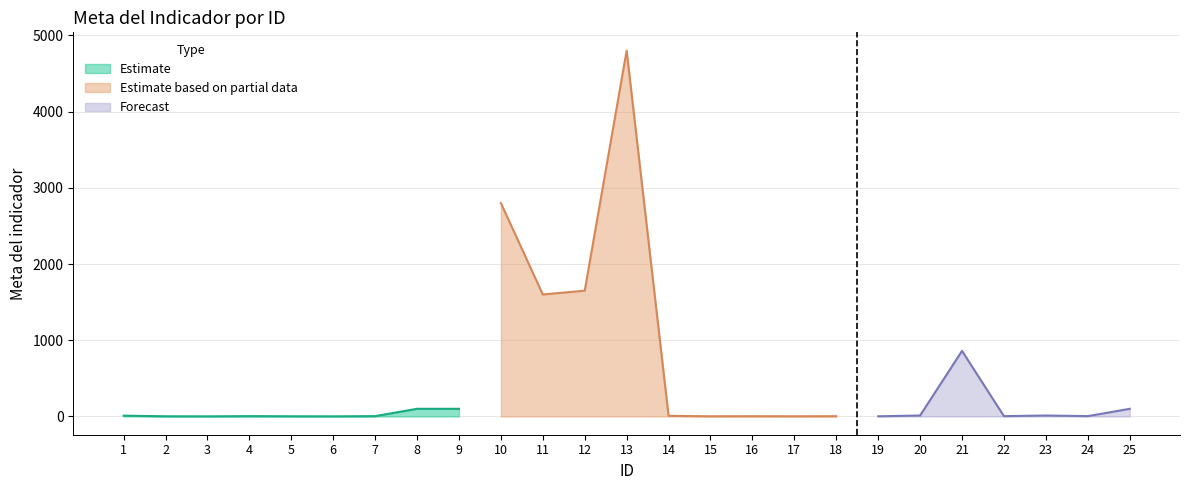

Which has a higher value, 24 or 4?

24